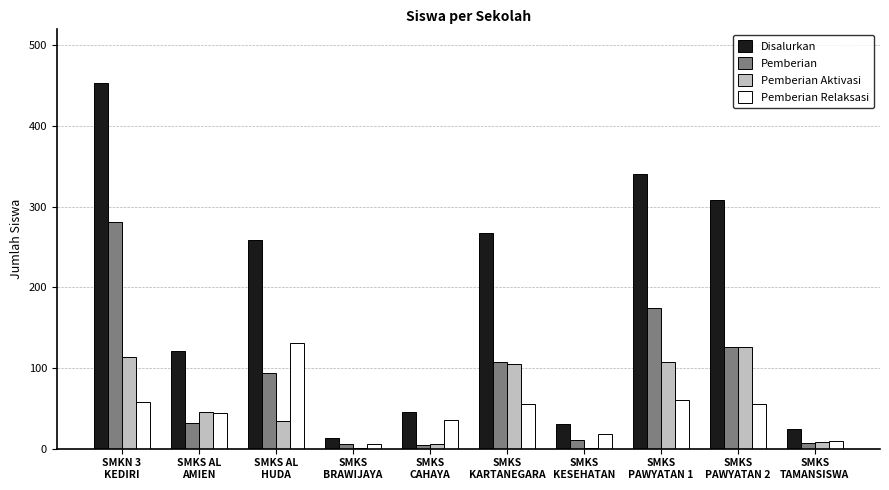

How many distinct data groups are displayed?

4